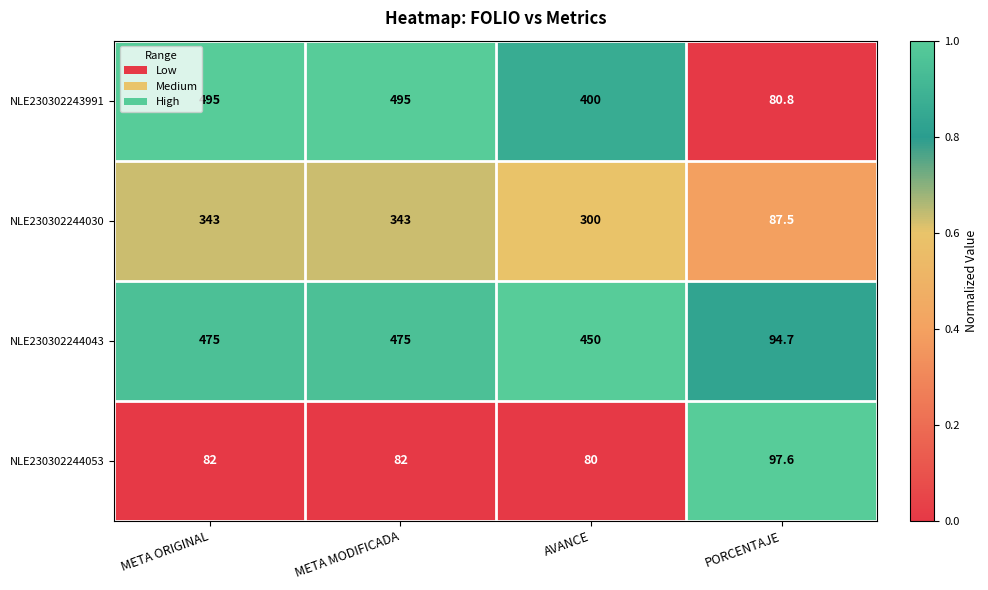

What is the greatest value displayed?

495.0